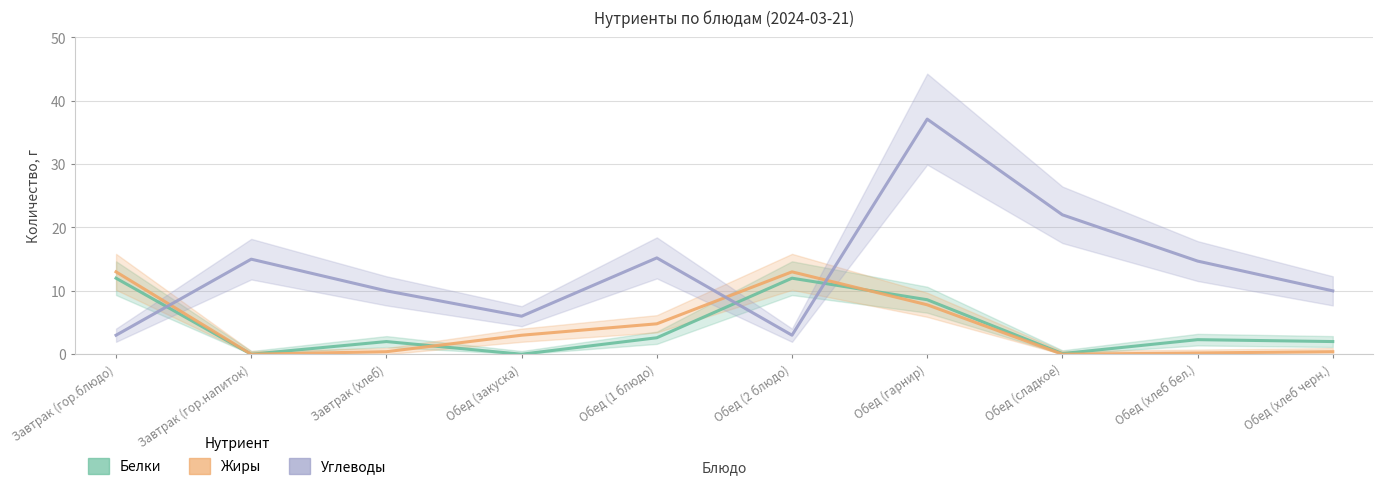

Which series changed the most between Завтрак (гор.блюдо) and Обед (закуска)?

Белки